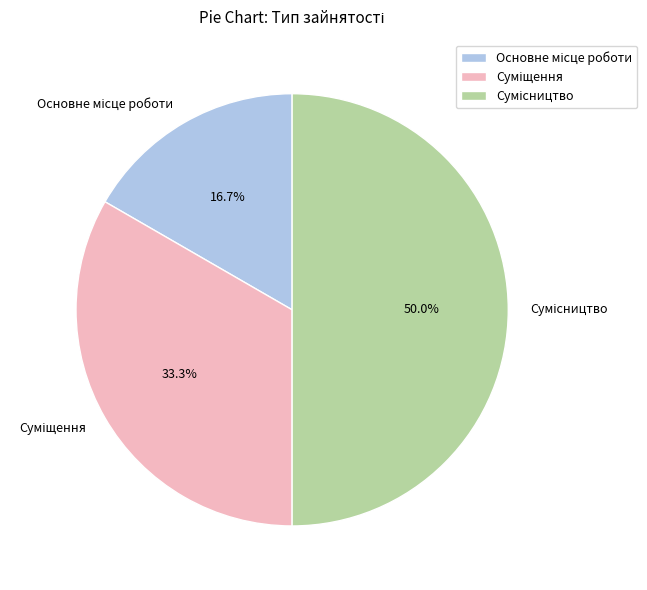

What is the change in value from Основне місце роботи to Суміщення?

+1